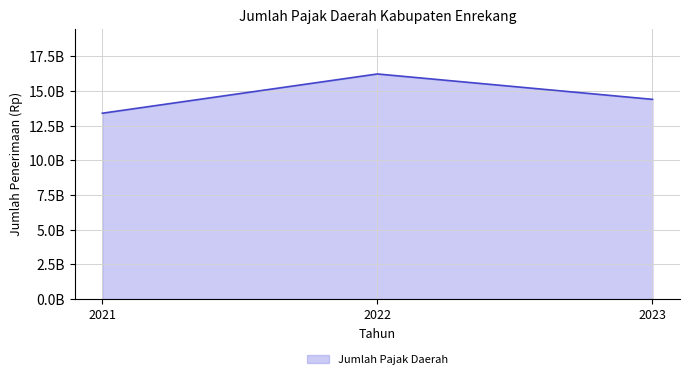

Rank the categories by value from lowest to highest.

2021, 2023, 2022